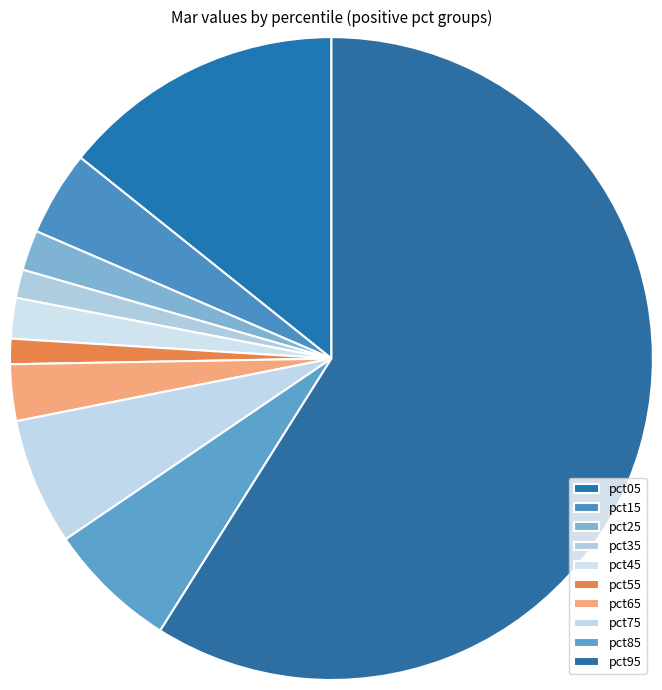

To the nearest percent, what is the difference between the pct65 and pct55 slice percentages?

2%